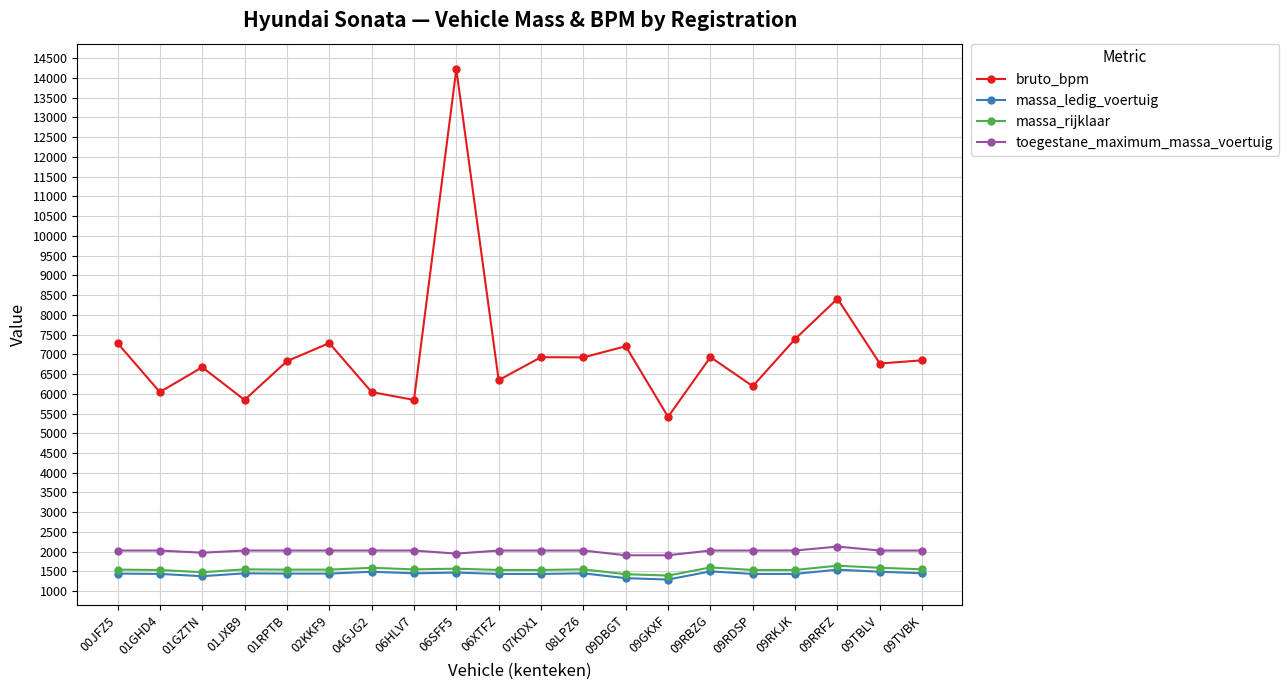

How many data points in bruto_bpm are less than 6848?

10